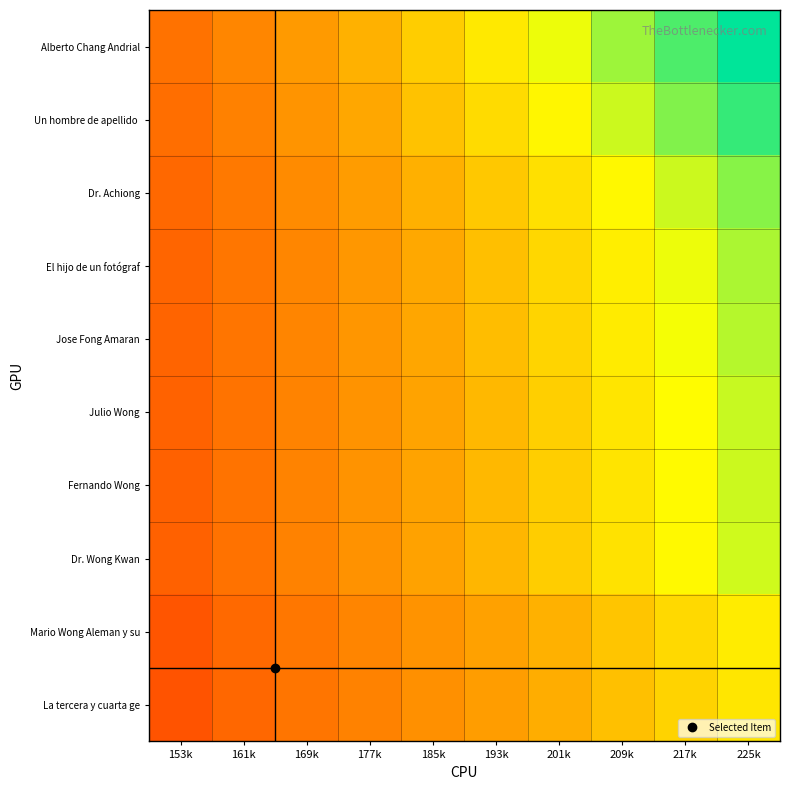

What is the spread (max minus min) of values at 177k?

0.2